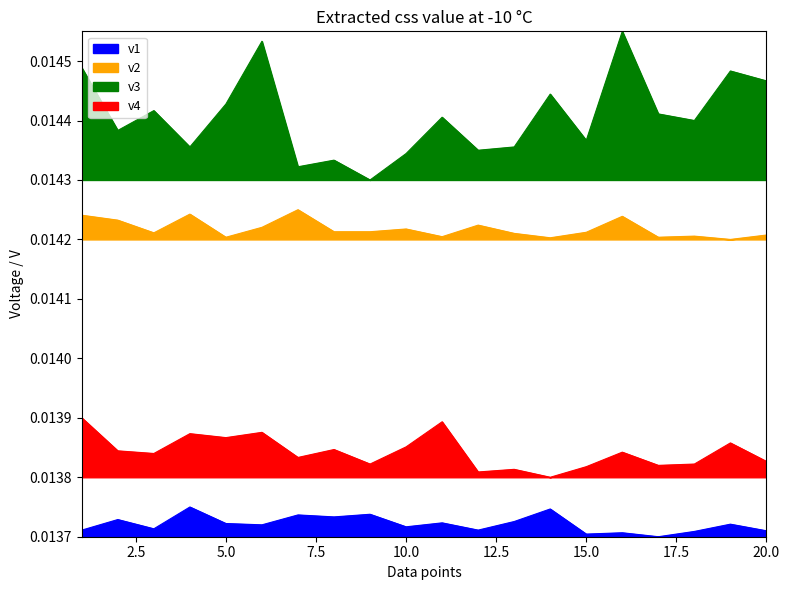

Rank the categories by v4 value from highest to lowest.

1, 11, 6, 4, 5, 19, 10, 8, 2, 16, 3, 7, 20, 9, 18, 17, 15, 13, 12, 14